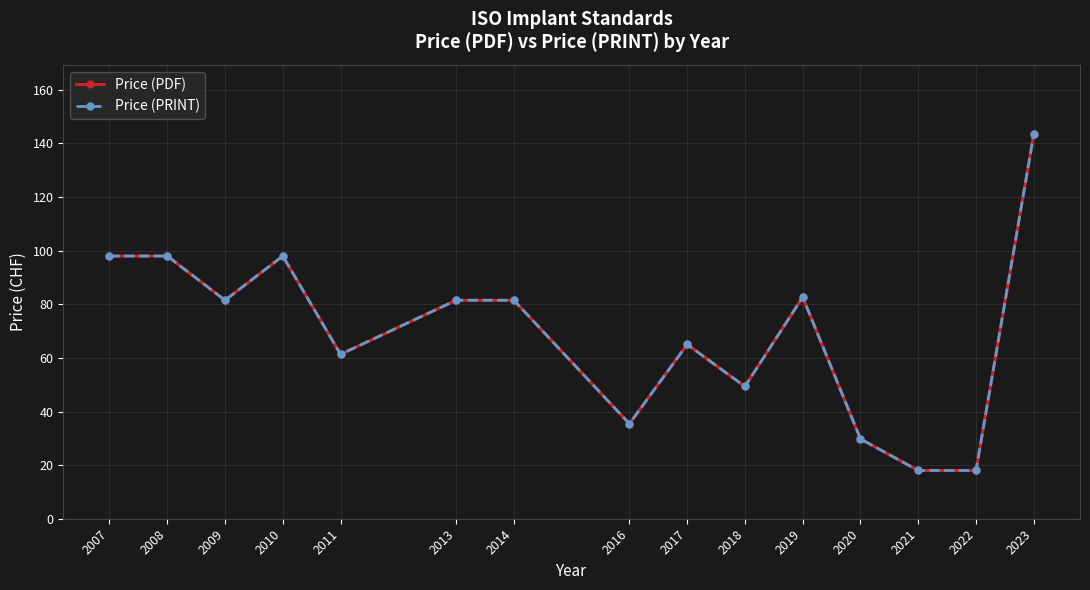

Is this an area chart (filled region under the line)?

No